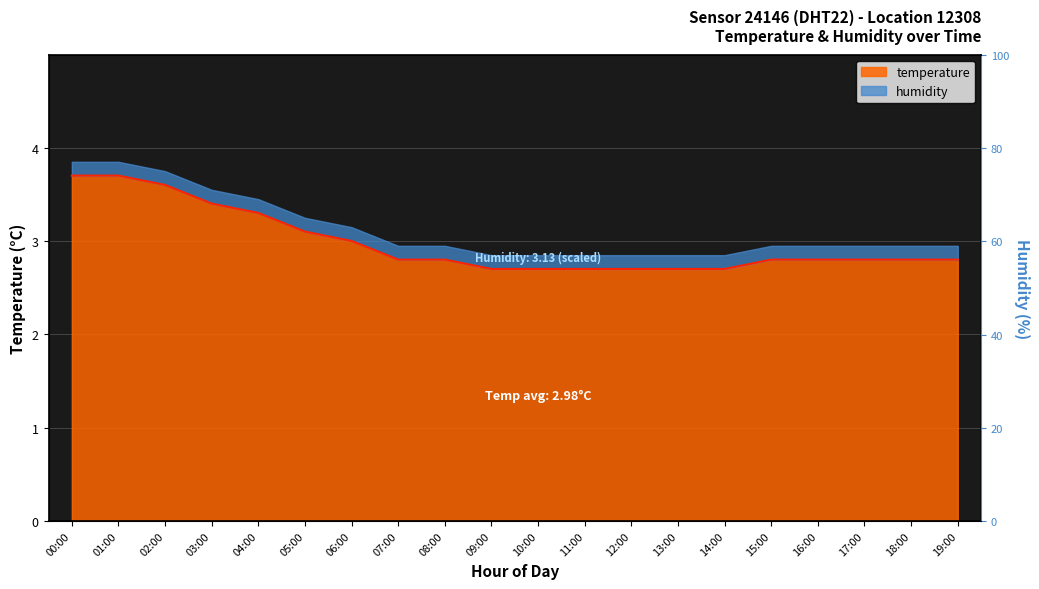

What is the difference between the maximum and second lowest values?

1.0